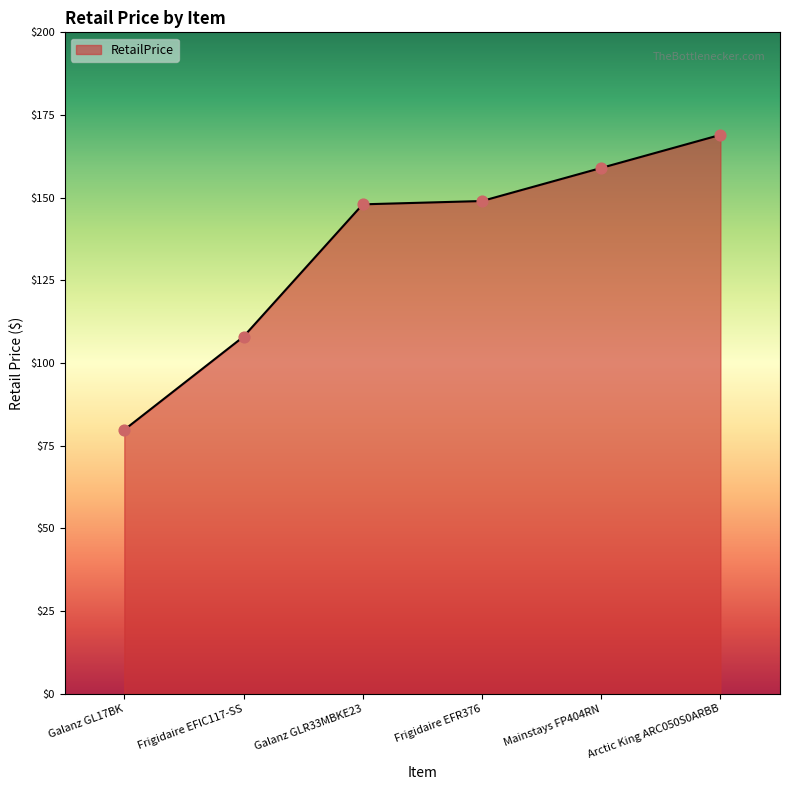

What is the change in value from Frigidaire EFIC117-SS to Frigidaire EFR376?

+41.0